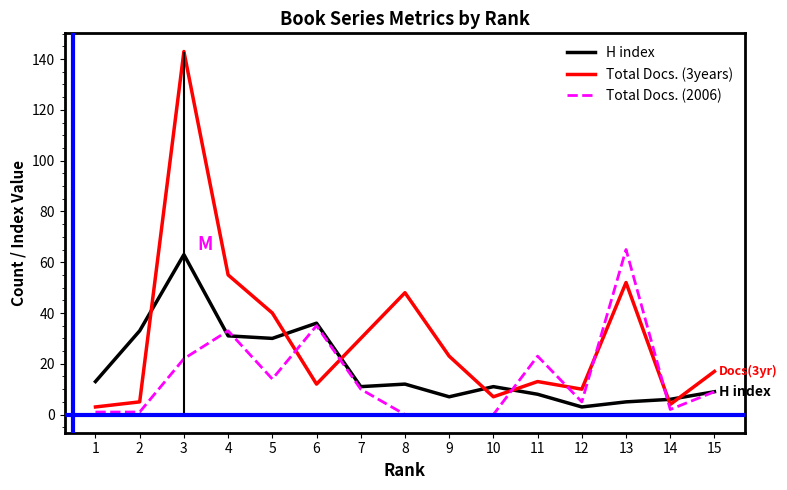

Rank the series by their maximum value, from highest to lowest.

Total Docs. (3years), Total Docs. (2006), H index